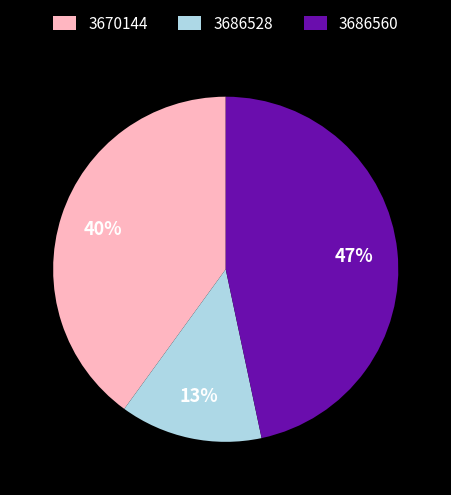

Between 3686528 and 3686560, which is larger?

3686560